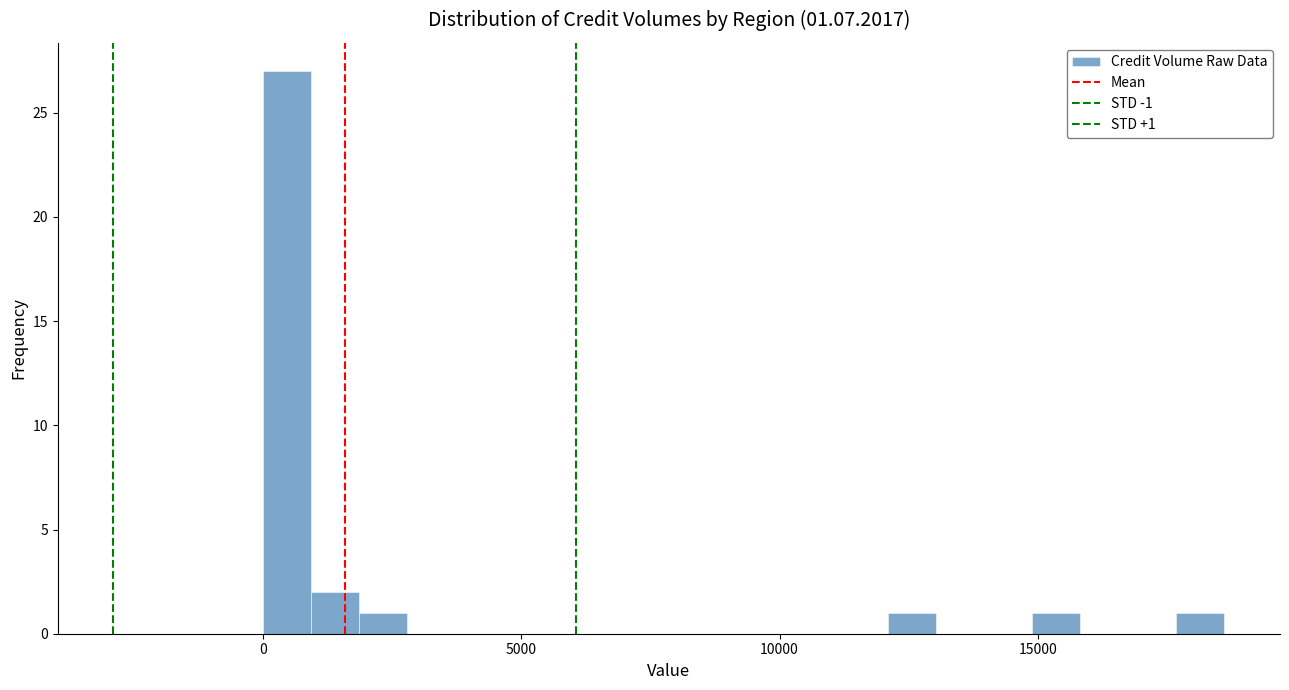

Read against the x-axis, roughly where is the centre of the tallest bar?

500